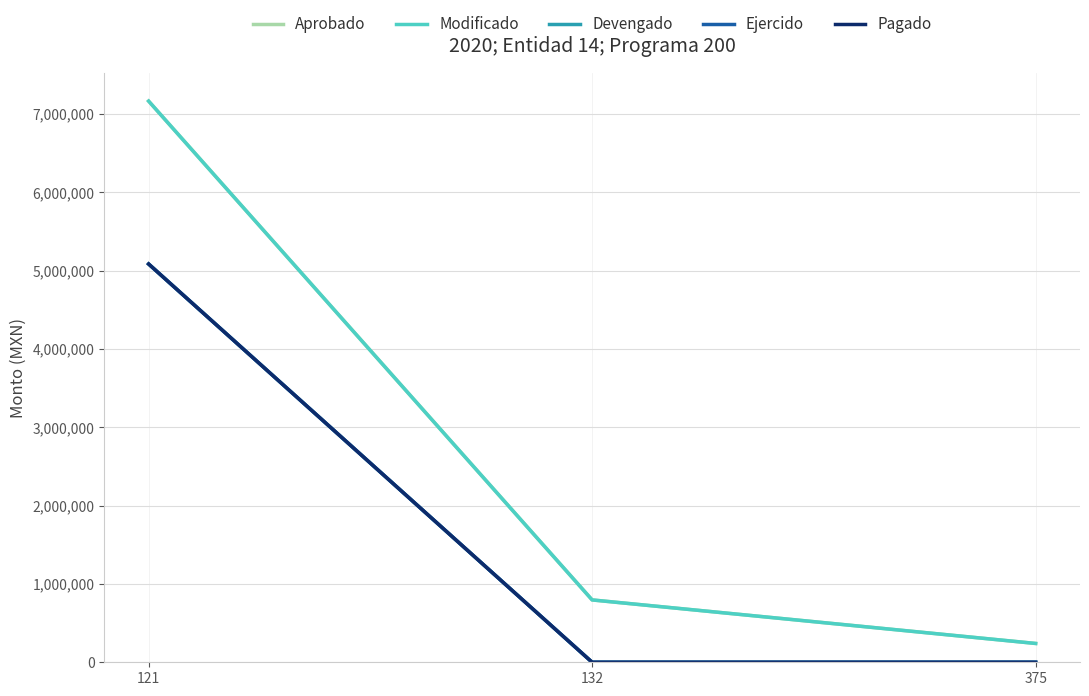

Is it true that Pagado equals 8307305.4 at 121?

False